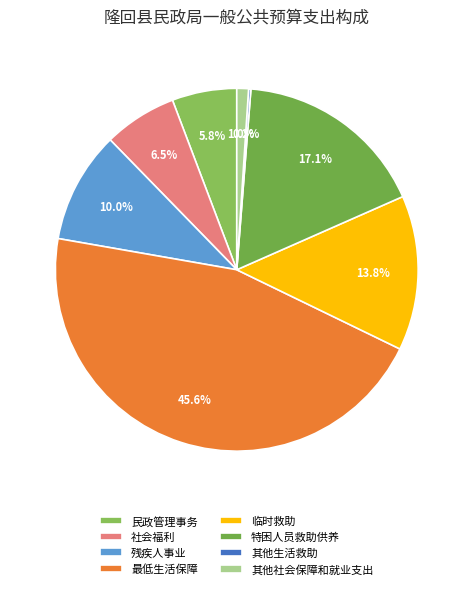

Combined, what portion of the pie is 民政管理事务 and 社会福利?

12.3%